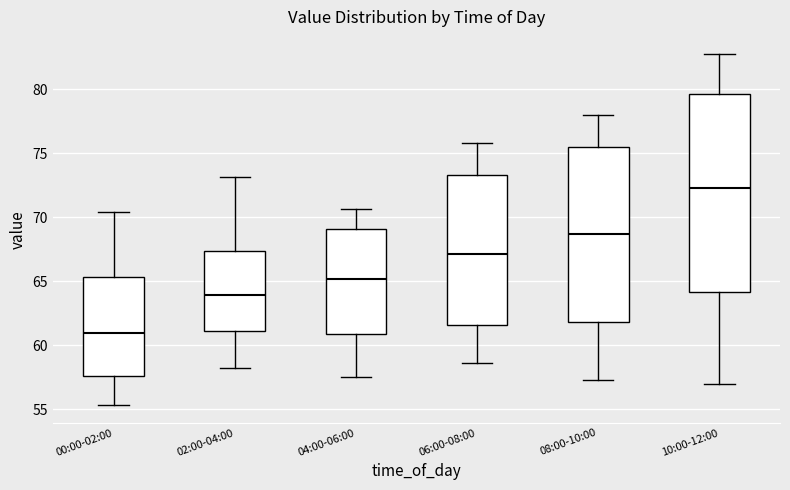

Which box's median line is the lowest?

00:00-02:00